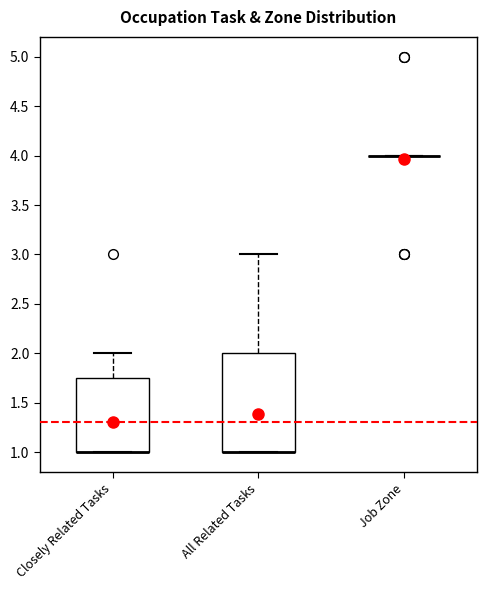

Reading left to right, read every box against the y-axis: the position of its median line, the range the box covers, and the ends of its whiskers. The values are not printed on the chart, so give them approximately, as read against the axis.

Closely Related Tasks: median 1.00 (drawn on the box's lower edge), box 1.00 to 1.75, whiskers 1.00 to 2.00
All Related Tasks: median 1.00 (drawn on the box's lower edge), box 1.00 to 2.00, whiskers 1.00 to 3.00
Job Zone: box collapsed to a line at 4.00, whiskers 4.00 to 4.00